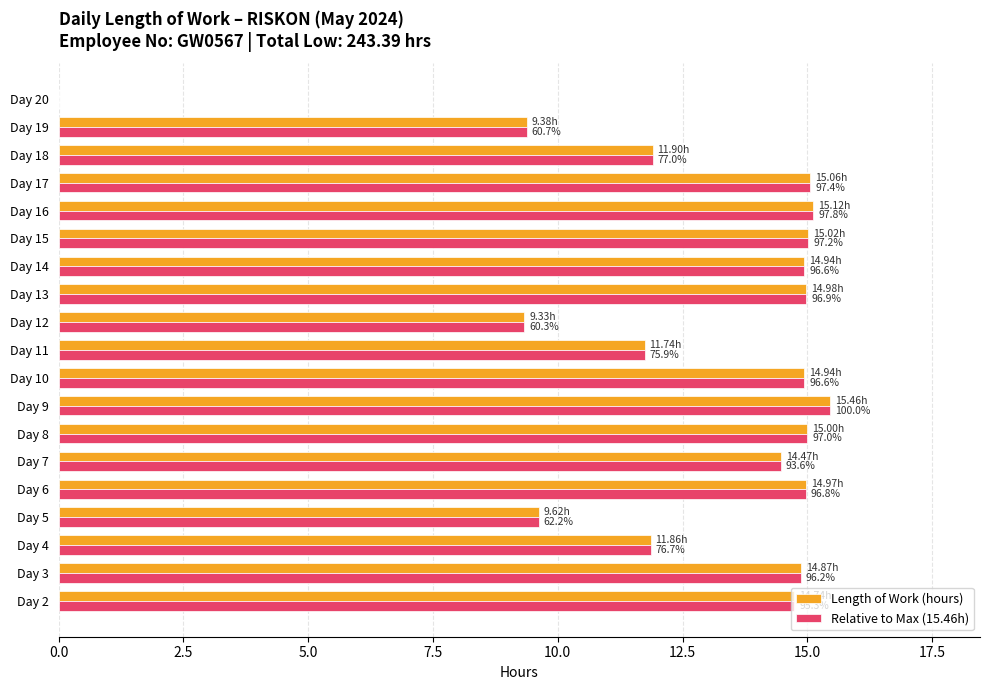

What is the total value across all series at Day 11?

23.5